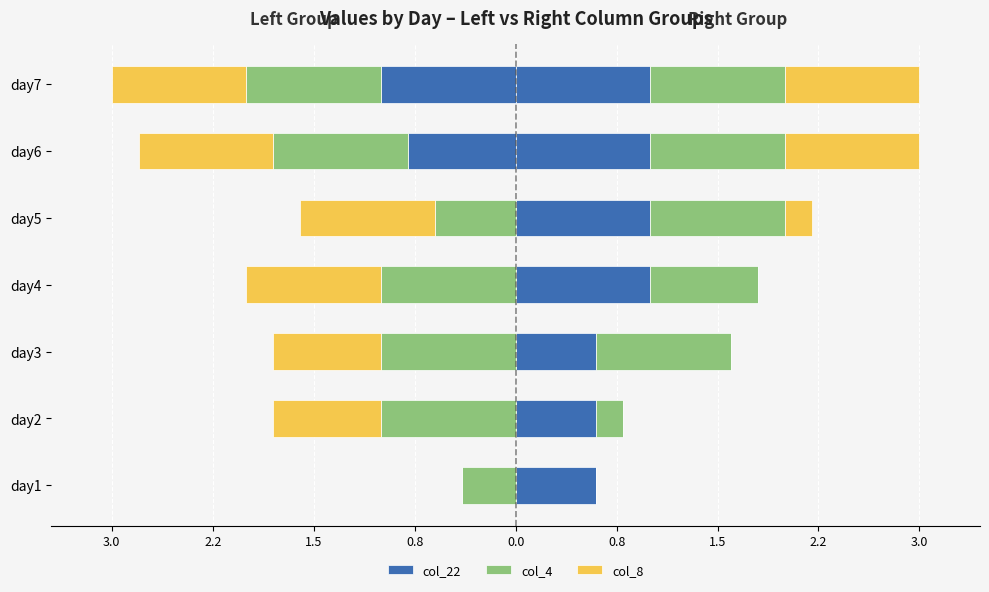

How many groups of bars are there?

7